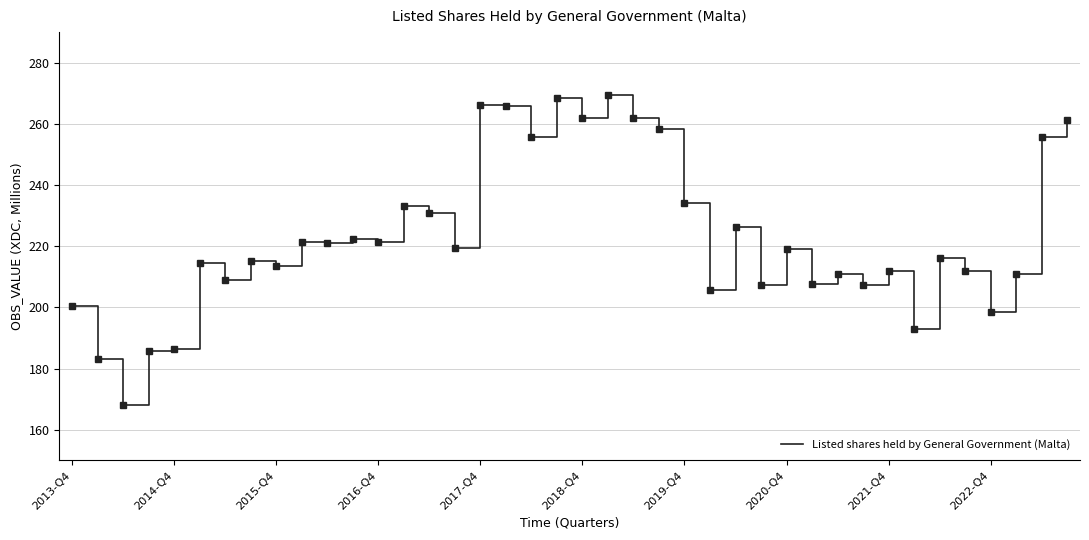

What is the maximum value shown in the chart?

269.4